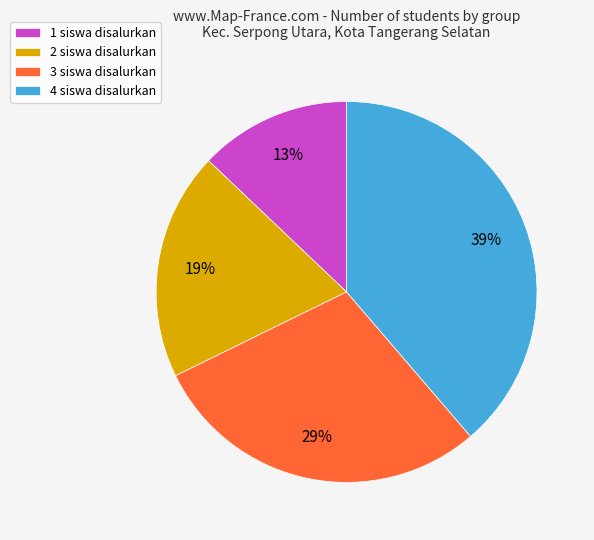

How many segments does this pie chart have?

4